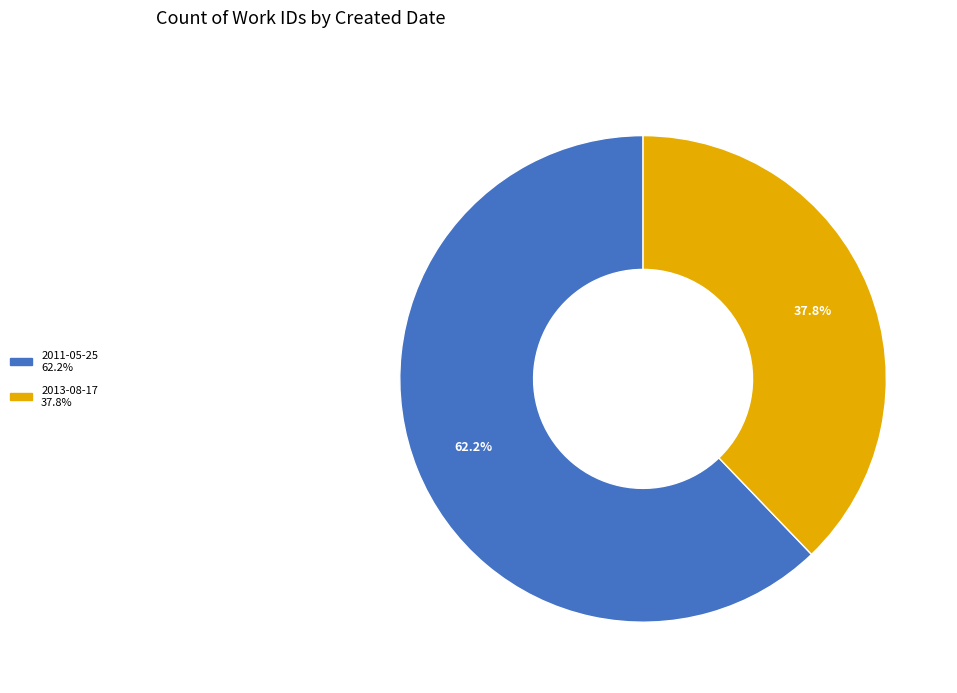

Does 2013-08-17 represent more than half of the total?

No